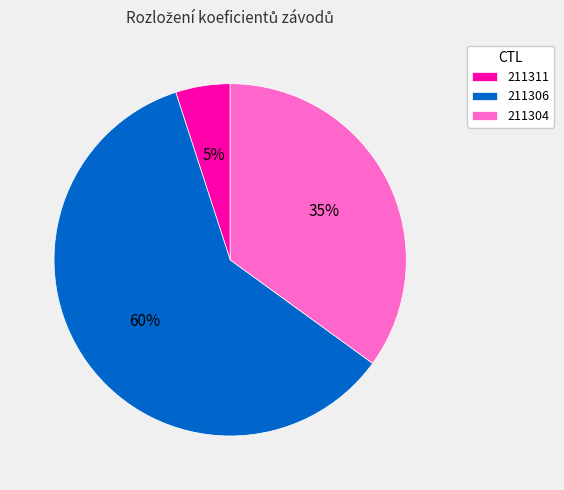

Is 211304 the majority of the pie?

No